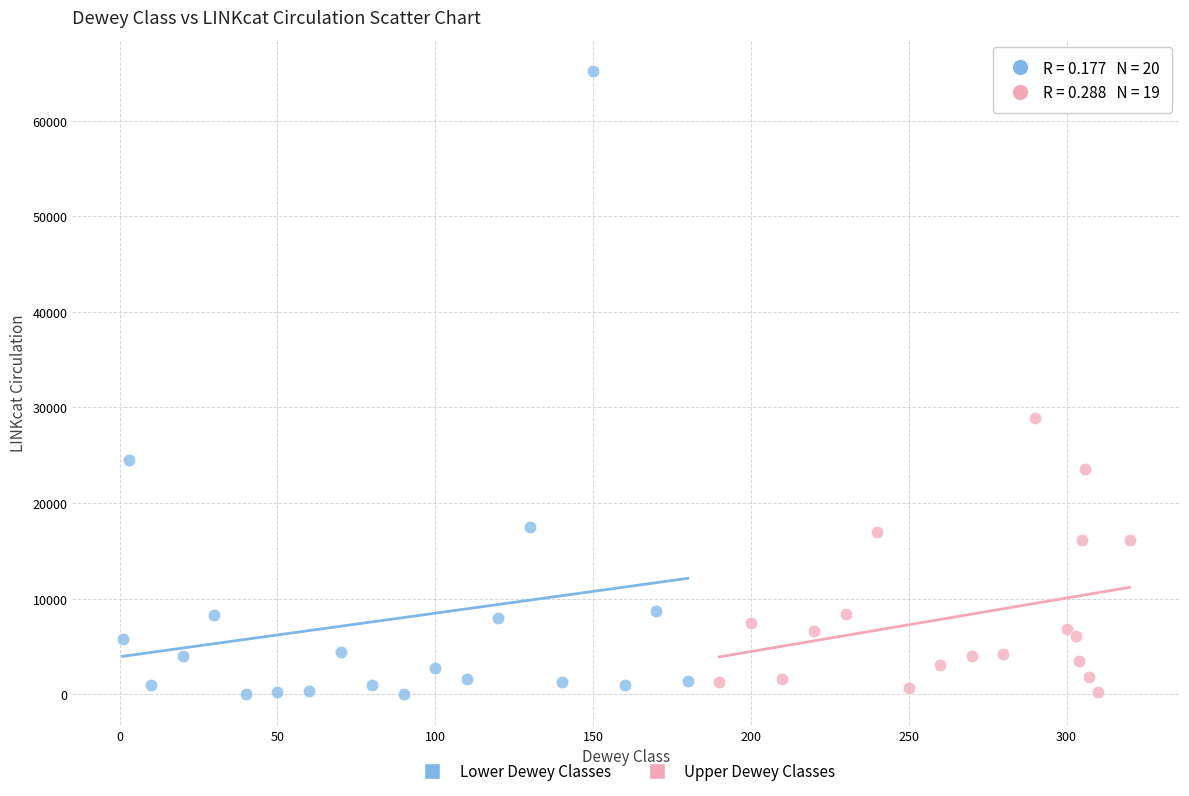

Which series has the largest Y range (max minus min)?

Lower Dewey Classes